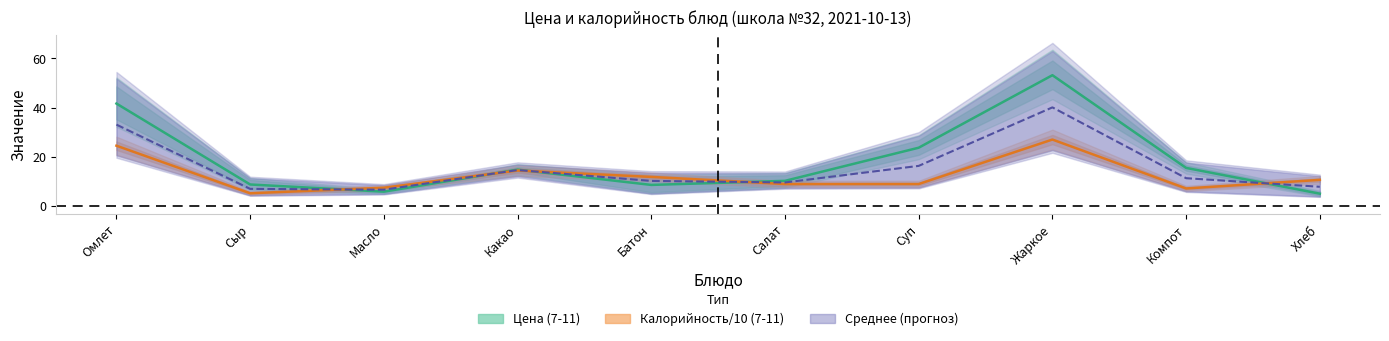

Does the chart display data point markers on the line(s)?

No